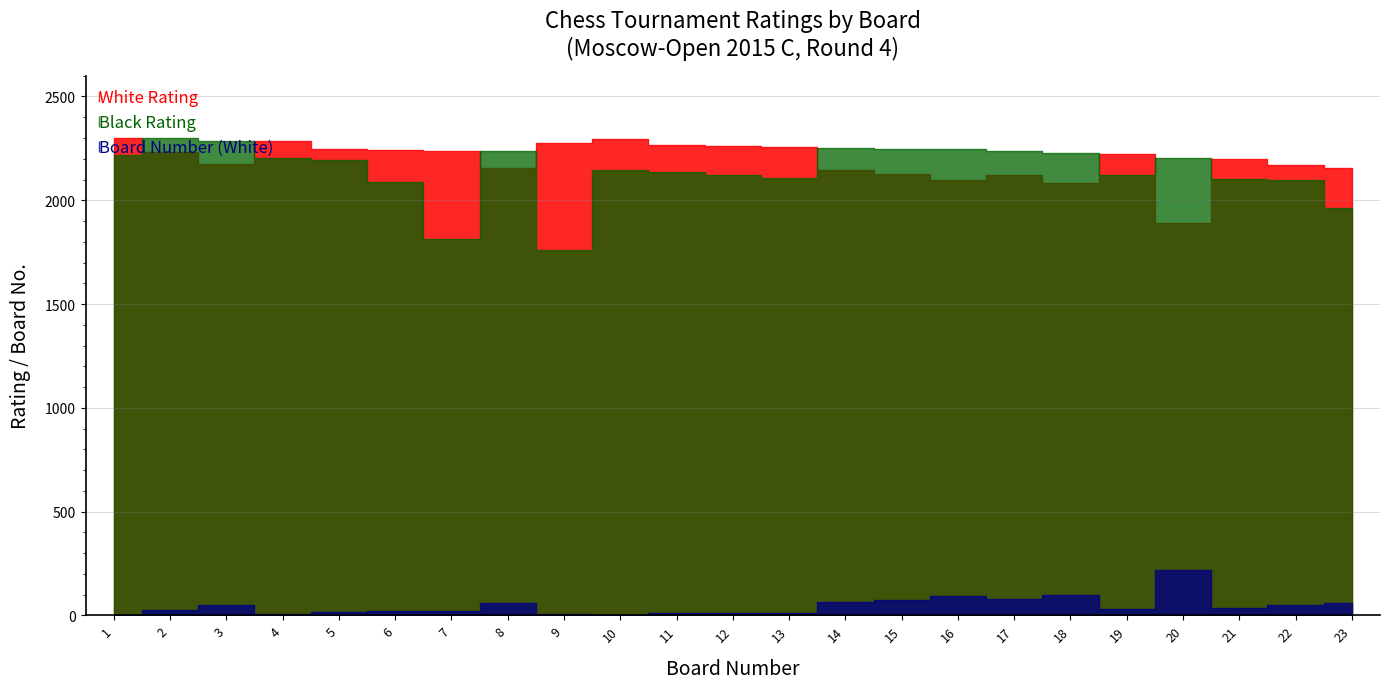

How many interior local valleys does the White Rating series have?

5